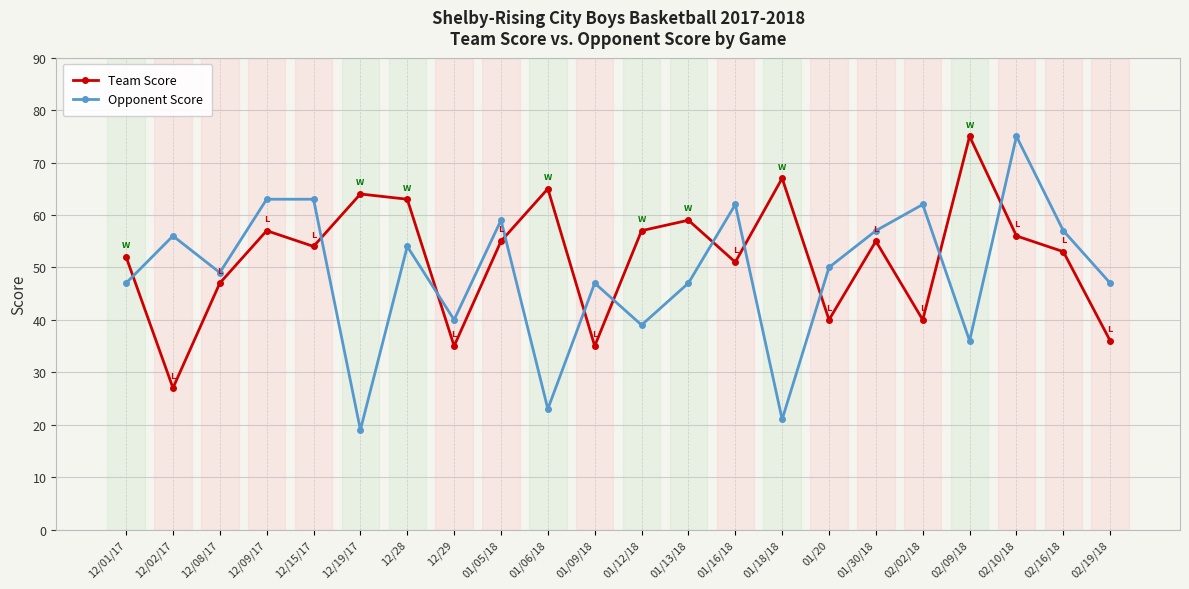

What is the sum of all Team Score values?

1143